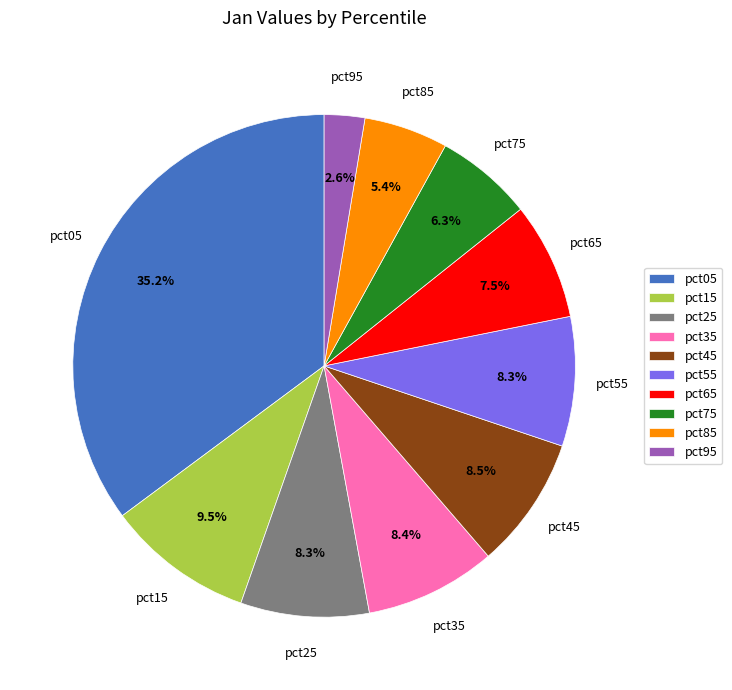

Does pct35 represent more than half of the total?

No